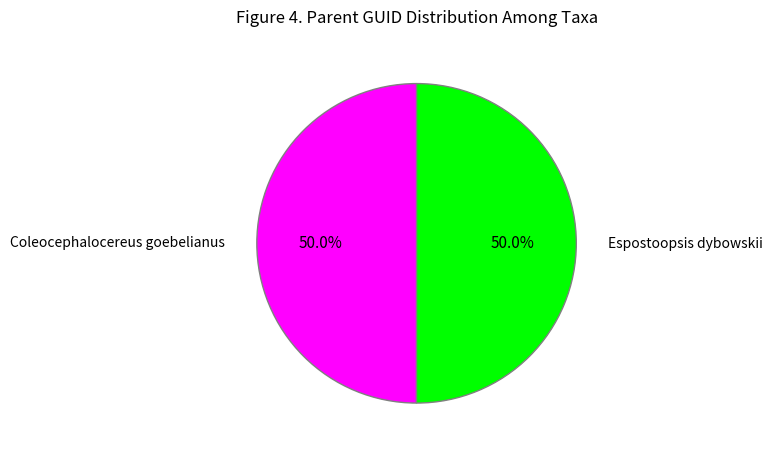

Count the number of slices in the pie.

2